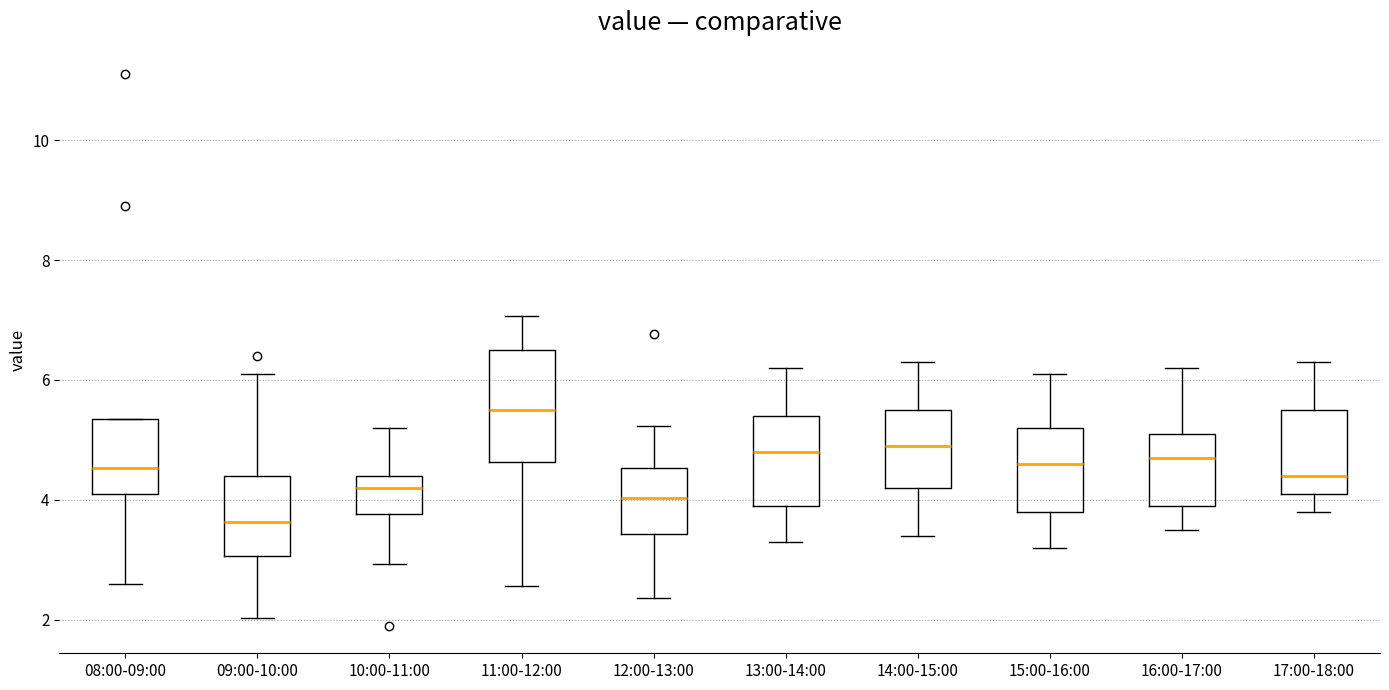

Where does the lower whisker of the box for 10:00-11:00 end on the y-axis? The values are not printed on the chart, so give them approximately, as read against the axis.

3.0